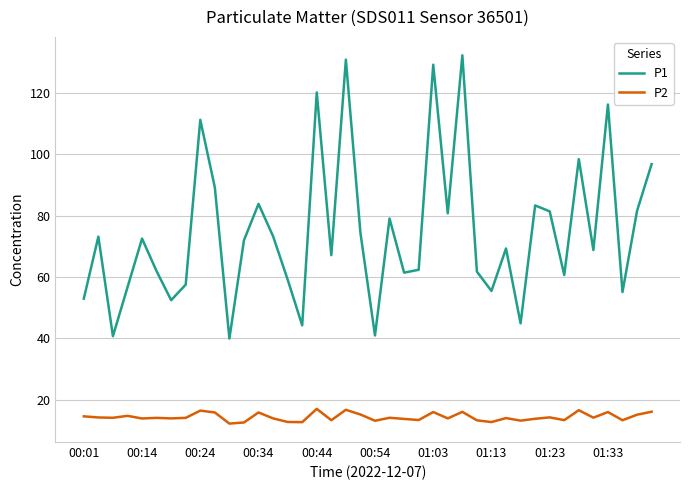

How many lines are shown in the chart?

2